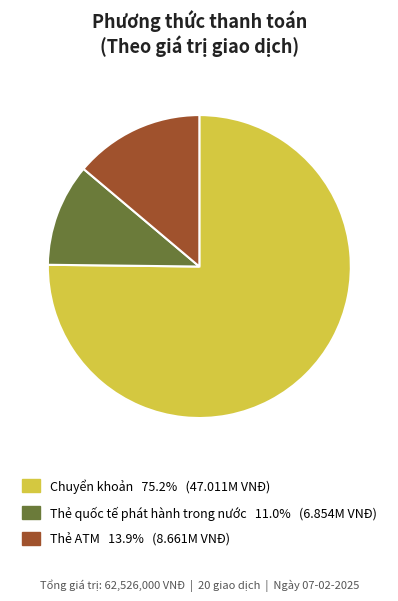

Between Thẻ quốc tế phát hành trong nước and Thẻ ATM, which is larger?

Thẻ ATM